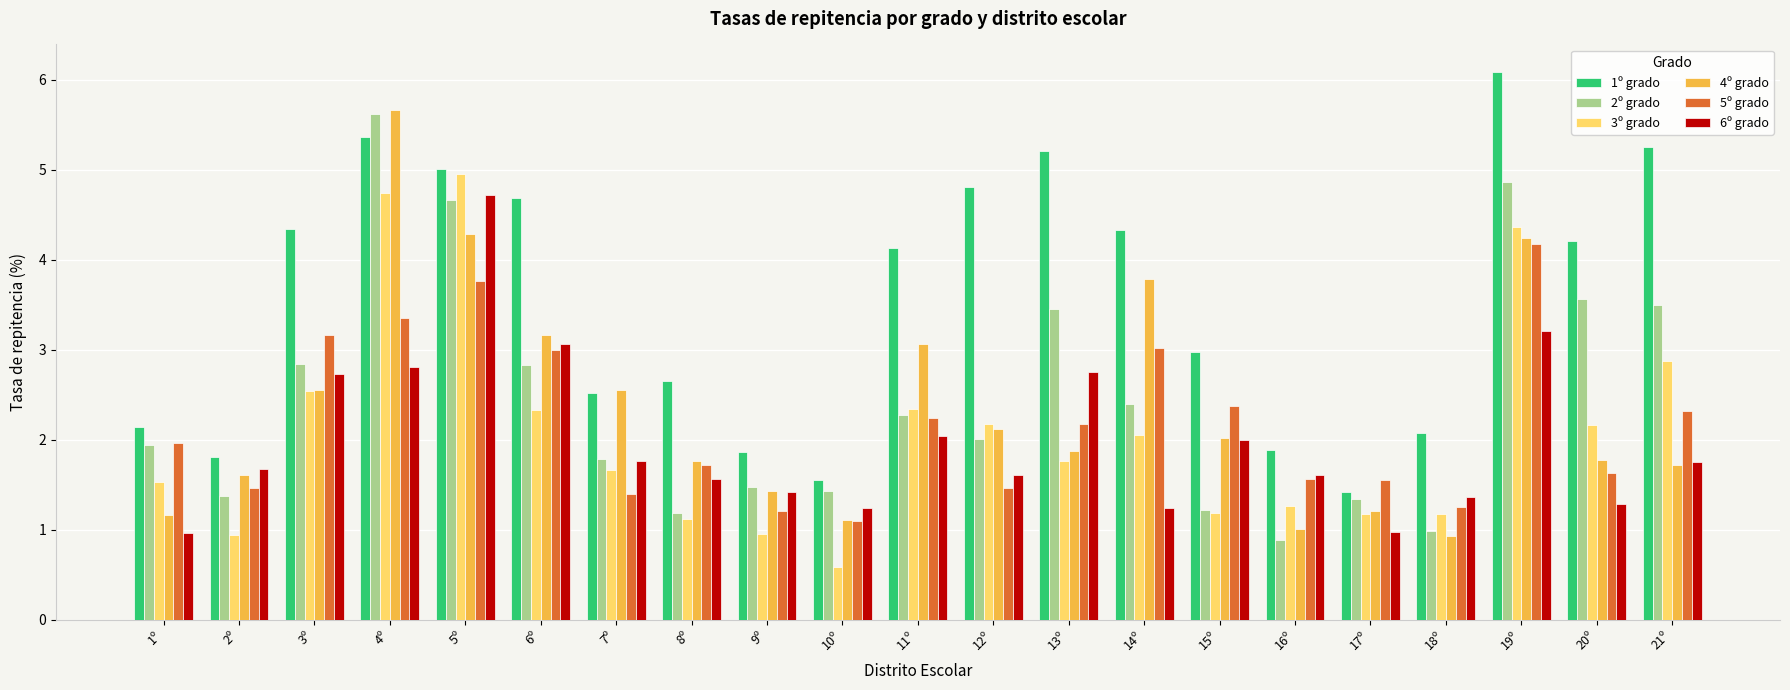

At which label does 2º grado reach its peak?

4º